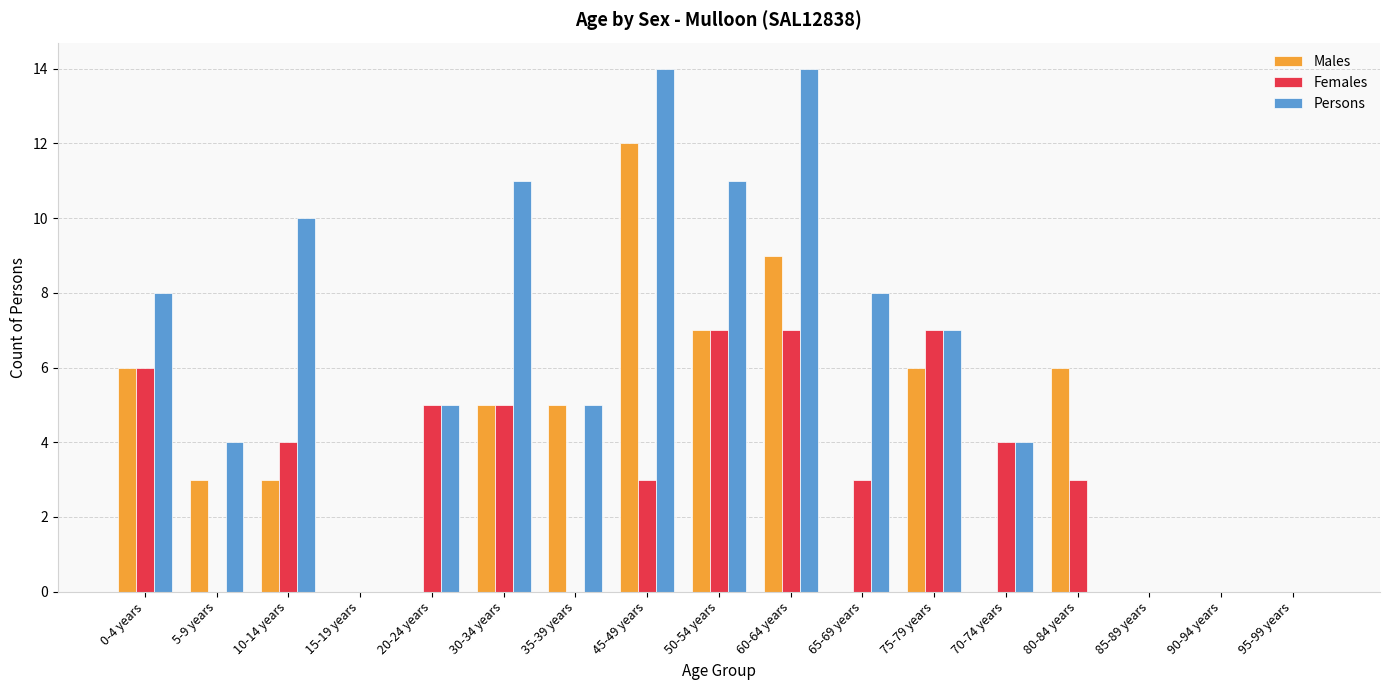

What is the highest value of the Males series?

12